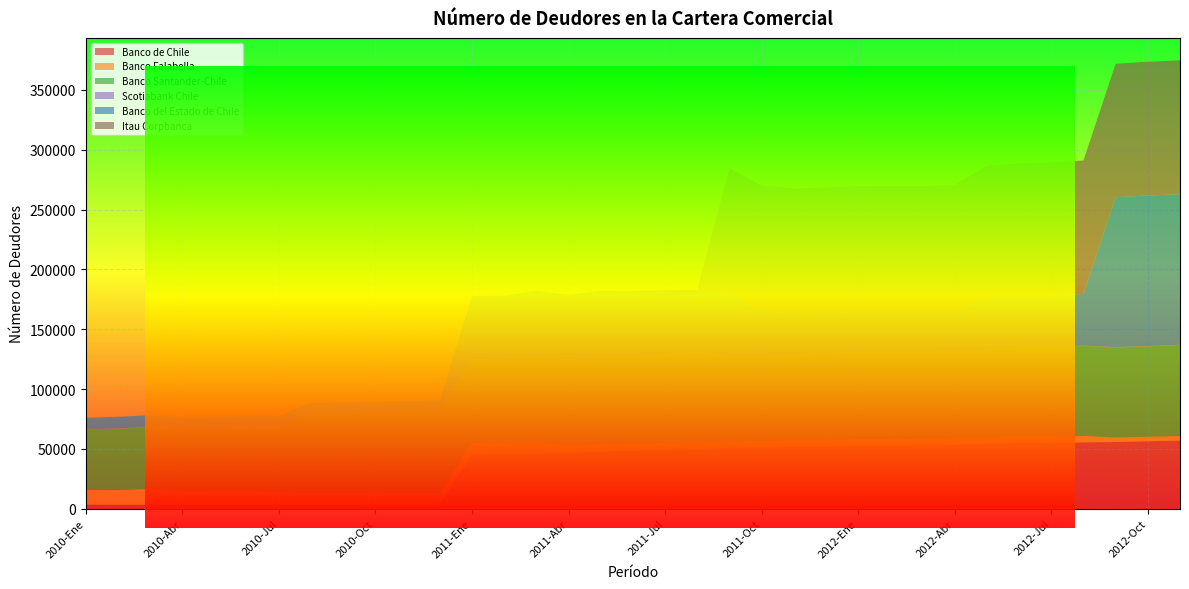

Reading left to right, list all the values displayed in this chart.

Banco de Chile: 2010-Ene=3276	2010-Feb=3238	2010-Mar=3225	2010-Abr=3306	2010-May=3311	2010-Jun=3342	2010-Jul=3351	2010-Ago=3368	2010-Sep=3397	2010-Oct=3447	2010-Nov=3450	2010-Dic=3507	2011-Ene=45308	2011-Feb=45440	2011-Mar=46064	2011-Abr=46737	2011-May=47659	2011-Jun=48431	2011-Jul=49076	2011-Ago=49750	2011-Sep=50508	2011-Oct=50896	2011-Nov=51368	2011-Dic=51742	2012-Ene=52409	2012-Feb=52634	2012-Mar=52844	2012-Abr=53244	2012-May=54173	2012-Jun=55194	2012-Jul=55031	2012-Ago=55406	2012-Sep=55670	2012-Oct=56351	2012-Nov=56863
Banco Falabella: 2010-Ene=12258	2010-Feb=12257	2010-Mar=13382	2010-Abr=11123	2010-May=11124	2010-Jun=11124	2010-Jul=10593	2010-Ago=9526	2010-Sep=9524	2010-Oct=9524	2010-Nov=9524	2010-Dic=9524	2011-Ene=9528	2011-Feb=9528	2011-Mar=9528	2011-Abr=6182	2011-May=6123	2011-Jun=5832	2011-Jul=5831	2011-Ago=5832	2011-Sep=5832	2011-Oct=5832	2011-Nov=5832	2011-Dic=5832	2012-Ene=5832	2012-Feb=5832	2012-Mar=5832	2012-Abr=5832	2012-May=5406	2012-Jun=5406	2012-Jul=5403	2012-Ago=5403	2012-Sep=3814	2012-Oct=3814	2012-Nov=3814
Banco Santander-Chile: 2010-Ene=50926	2010-Feb=51209	2010-Mar=51688	2010-Abr=52314	2010-May=52941	2010-Jun=53502	2010-Jul=54263	2010-Ago=66500	2010-Sep=67124	2010-Oct=67742	2010-Nov=68481	2010-Dic=69072	2011-Ene=69593	2011-Feb=70023	2011-Mar=70916	2011-Abr=71410	2011-May=72386	2011-Jun=73310	2011-Jul=73980	2011-Ago=74779	2011-Sep=71535	2011-Oct=70870	2011-Nov=71611	2011-Dic=71910	2012-Ene=72173	2012-Feb=72455	2012-Mar=71746	2012-Abr=72338	2012-May=73400	2012-Jun=74305	2012-Jul=74733	2012-Ago=75342	2012-Sep=75320	2012-Oct=75573	2012-Nov=76175
Scotiabank Chile: 2010-Ene=68	2010-Feb=328	2010-Mar=324	2010-Abr=61	2010-May=55	2010-Jun=53	2010-Jul=51	2010-Ago=51	2010-Sep=53	2010-Oct=53	2010-Nov=50	2010-Dic=48	2011-Ene=339	2011-Feb=318	2011-Mar=304	2011-Abr=306	2011-May=307	2011-Jun=312	2011-Jul=313	2011-Ago=289	2011-Sep=275	2011-Oct=271	2011-Nov=260	2011-Dic=244	2012-Ene=230	2012-Feb=218	2012-Mar=204	2012-Abr=205	2012-May=202	2012-Jun=209	2012-Jul=196	2012-Ago=193	2012-Sep=197	2012-Oct=197	2012-Nov=187
Banco del Estado de Chile: 2010-Ene=9420	2010-Feb=9729	2010-Mar=9536	2010-Abr=9531	2010-May=9501	2010-Jun=9365	2010-Jul=9241	2010-Ago=9049	2010-Sep=8866	2010-Oct=8792	2010-Nov=8729	2010-Dic=8484	2011-Ene=53058	2011-Feb=52713	2011-Mar=55180	2011-Abr=54124	2011-May=55456	2011-Jun=53980	2011-Jul=53500	2011-Ago=52215	2011-Sep=51991	2011-Oct=37800	2011-Nov=33848	2011-Dic=33477	2012-Ene=33817	2012-Feb=33658	2012-Mar=33716	2012-Abr=33481	2012-May=42432	2012-Jun=42405	2012-Jul=42747	2012-Ago=43130	2012-Sep=125354	2012-Oct=125851	2012-Nov=125750
Itau Corpbanca: 2010-Ene=0	2010-Feb=0	2010-Mar=0	2010-Abr=0	2010-May=0	2010-Jun=0	2010-Jul=0	2010-Ago=0	2010-Sep=0	2010-Oct=0	2010-Nov=0	2010-Dic=0	2011-Ene=0	2011-Feb=0	2011-Mar=0	2011-Abr=0	2011-May=0	2011-Jun=0	2011-Jul=0	2011-Ago=0	2011-Sep=104448	2011-Oct=104548	2011-Nov=104750	2011-Dic=105123	2012-Ene=105163	2012-Feb=104937	2012-Mar=105310	2012-Abr=105634	2012-May=111076	2012-Jun=111188	2012-Jul=111311	2012-Ago=111534	2012-Sep=111583	2012-Oct=111773	2012-Nov=112020